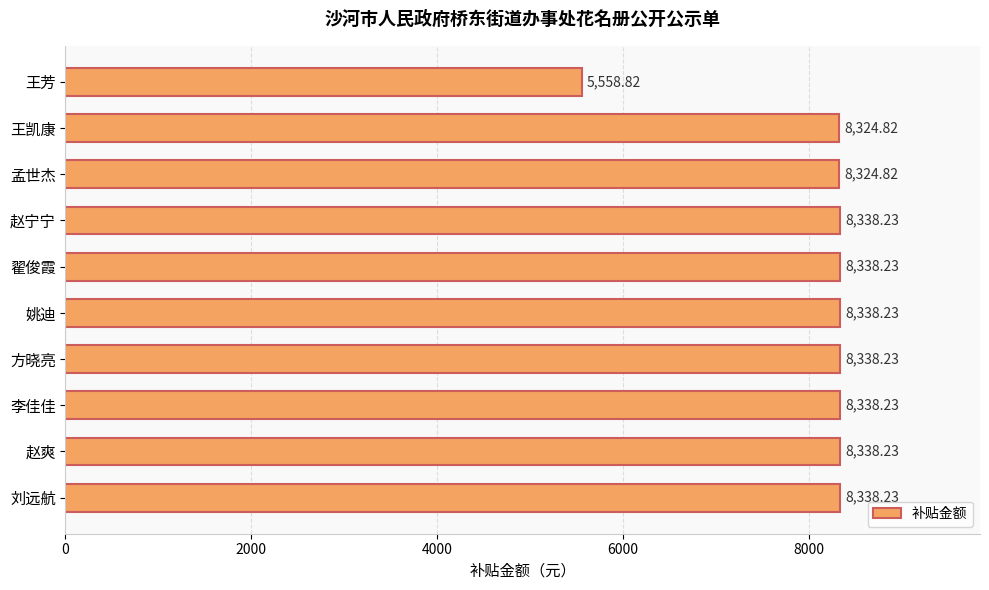

What is the label of the 8th bar from the bottom?

孟世杰